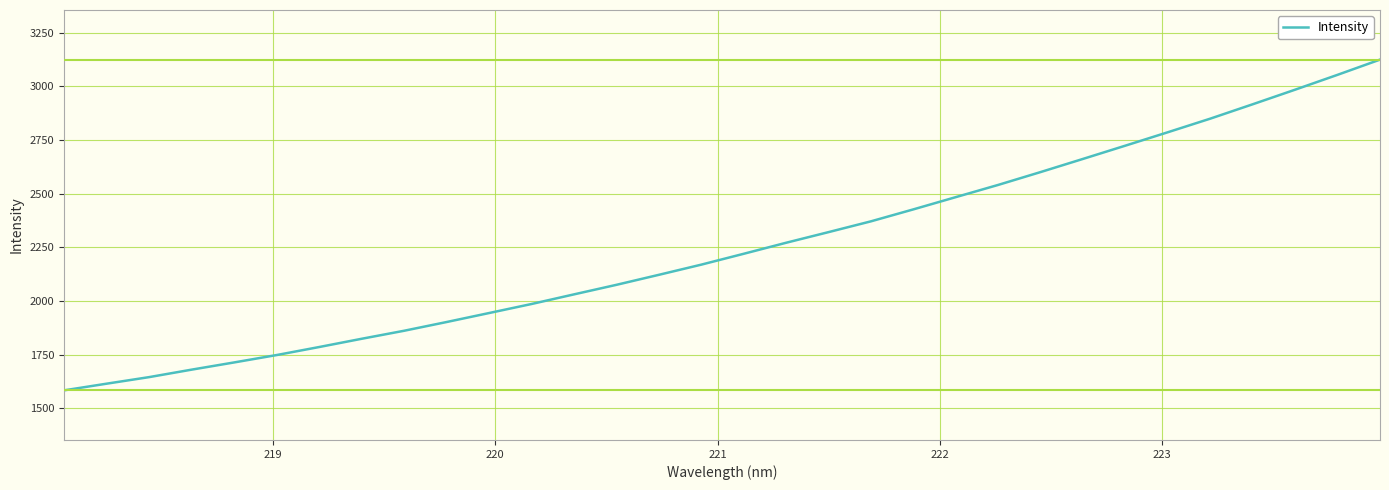

What is the minimum value shown in the chart?

1583.8